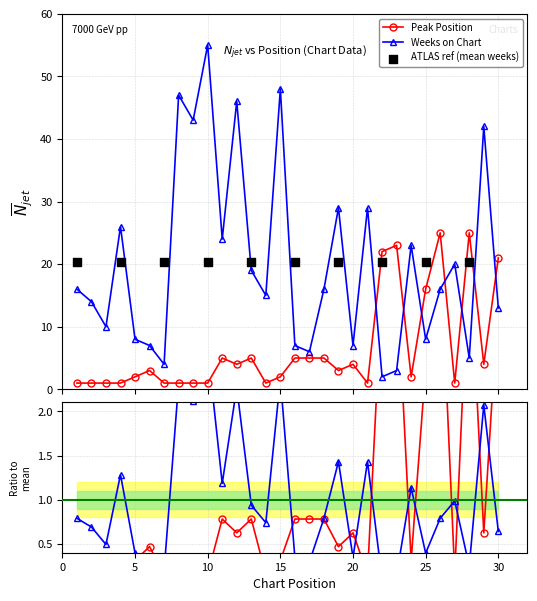

Is the value of Weeks on Chart at 20 greater than the value of Peak Position at 13?

Yes